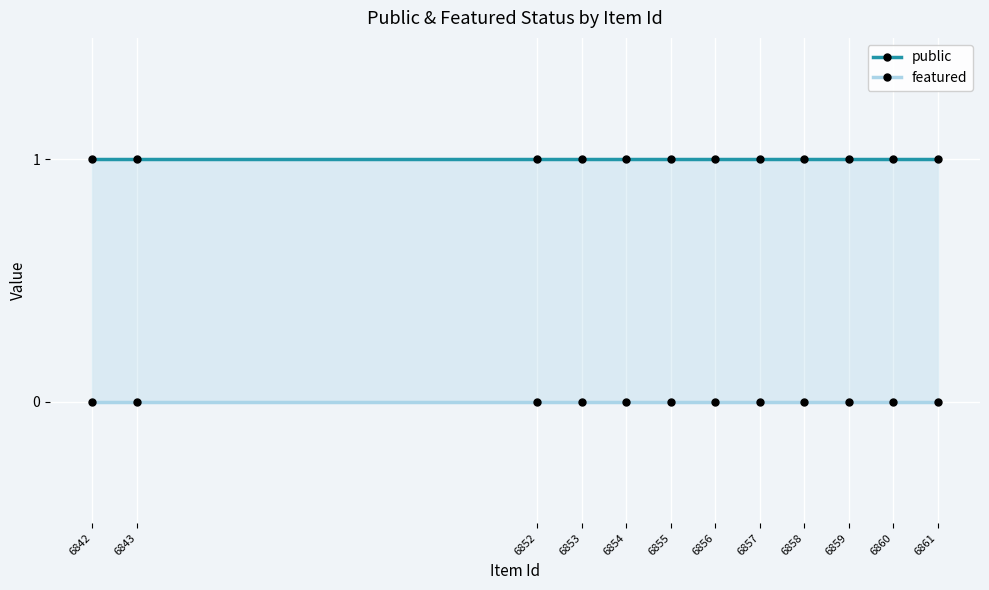

Which series has the largest range (max minus min)?

public